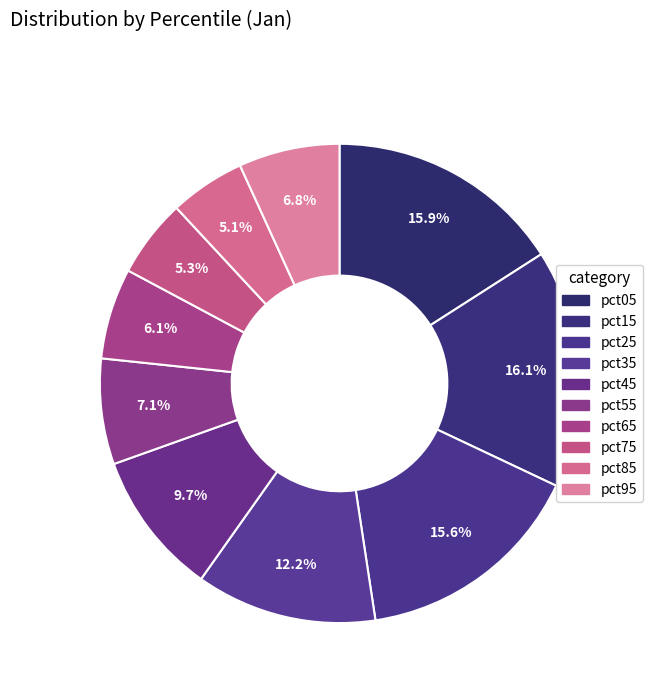

Does pct65 represent more than half of the total?

No